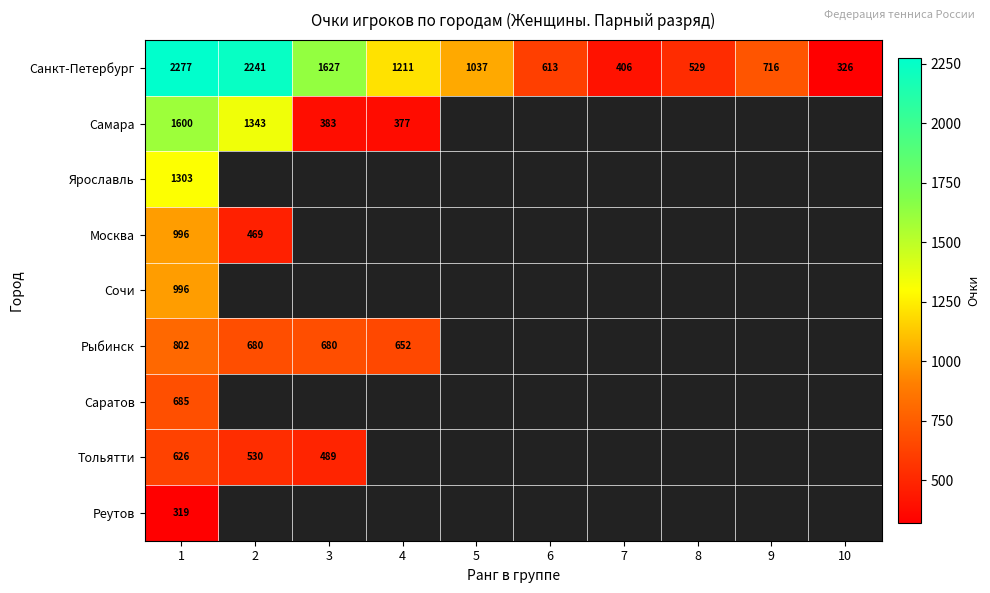

The value of Ярославль at 1 is 2191. True or false?

False